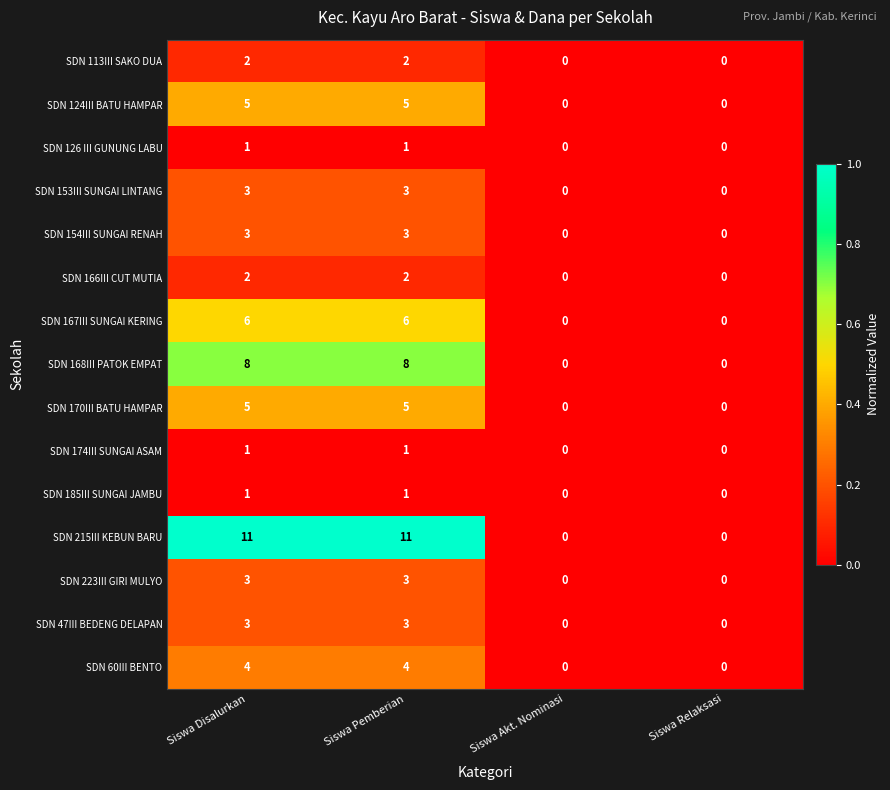

True or false: SDN 153III SUNGAI LINTANG has a value of 3 at Siswa Pemberian.

True